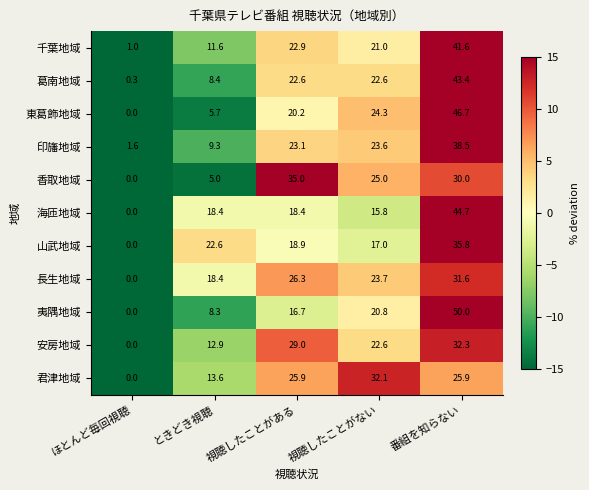

How many categories are shown in the chart?

5